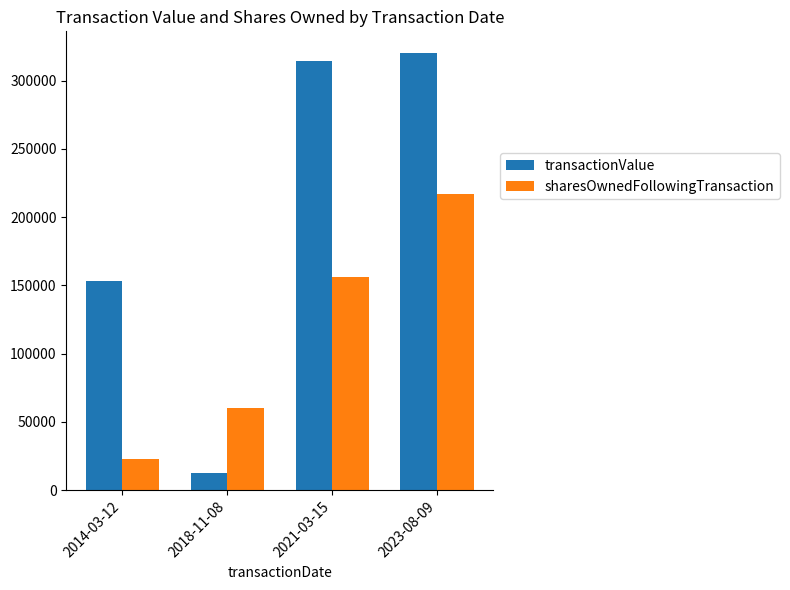

At 2014-03-12, list the series in order from largest to smallest.

transactionValue, sharesOwnedFollowingTransaction